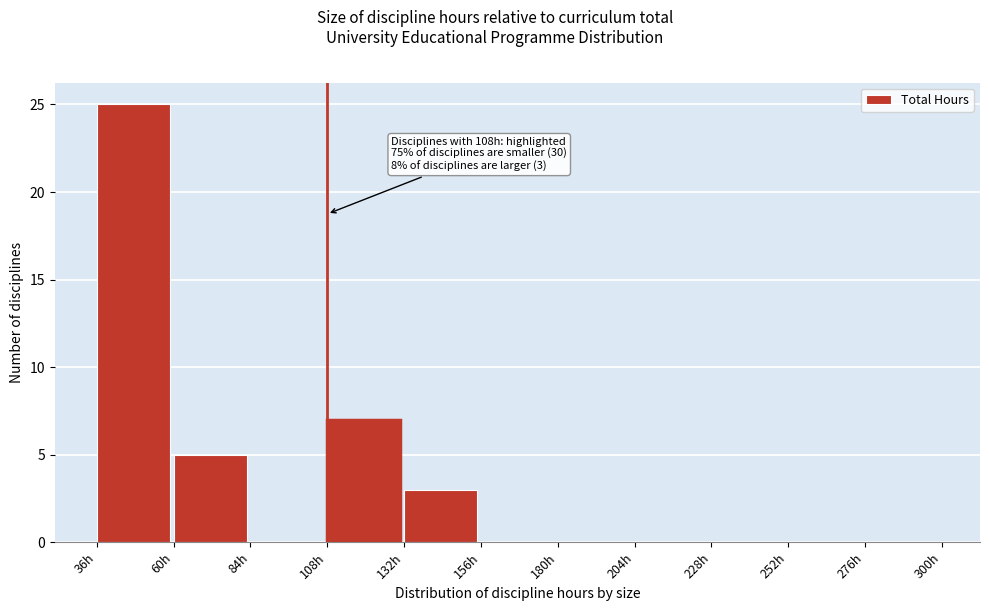

Over which range of the x-axis is the bar tallest?

36 to 60